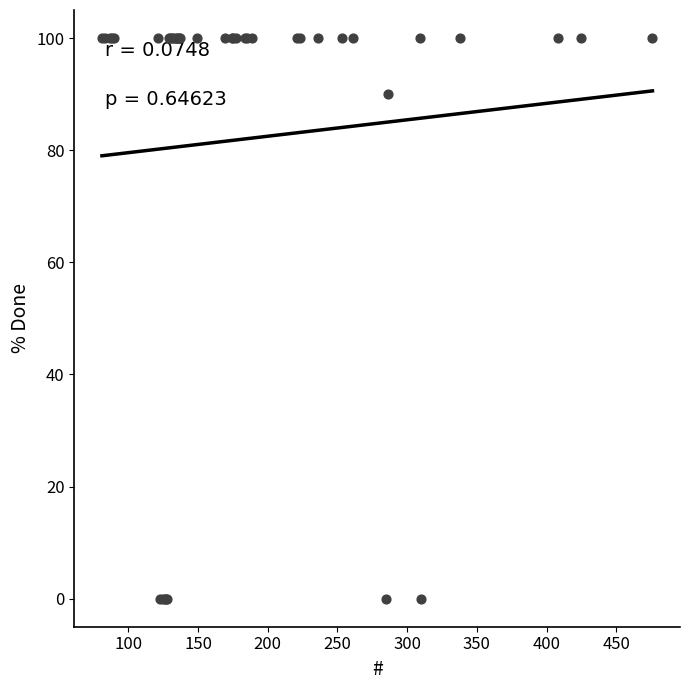

What Y value in the scatter plot is closest to 50?

90